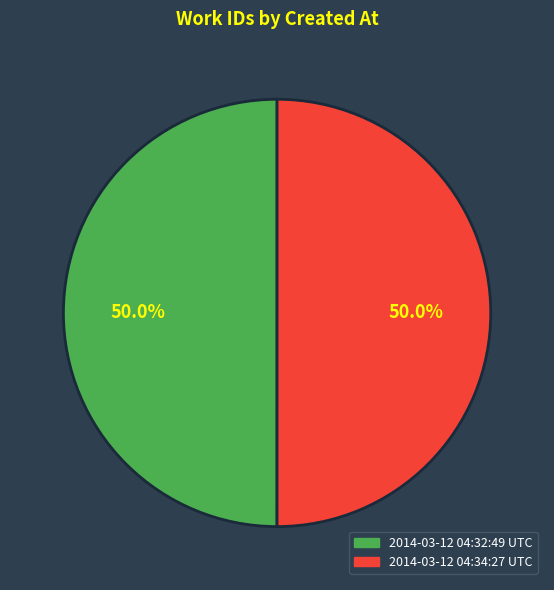

Count the number of slices in the pie.

2